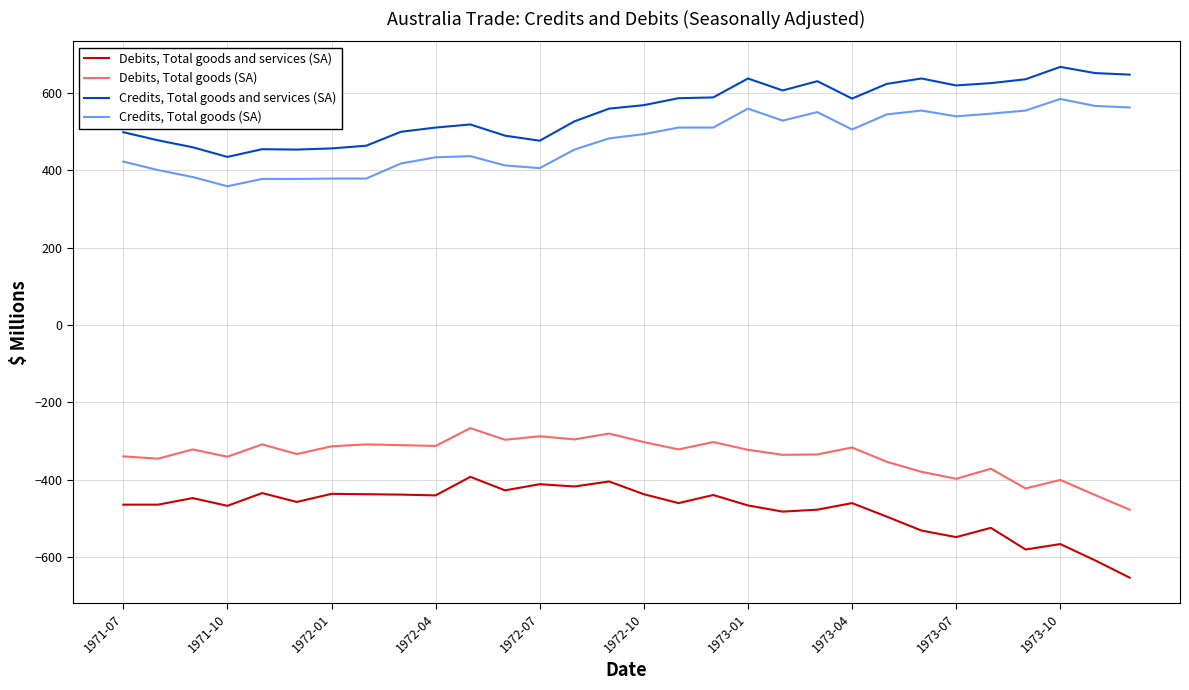

Rank the series by their maximum value, from lowest to highest.

Debits, Total goods and services (SA), Debits, Total goods (SA), Credits, Total goods (SA), Credits, Total goods and services (SA)